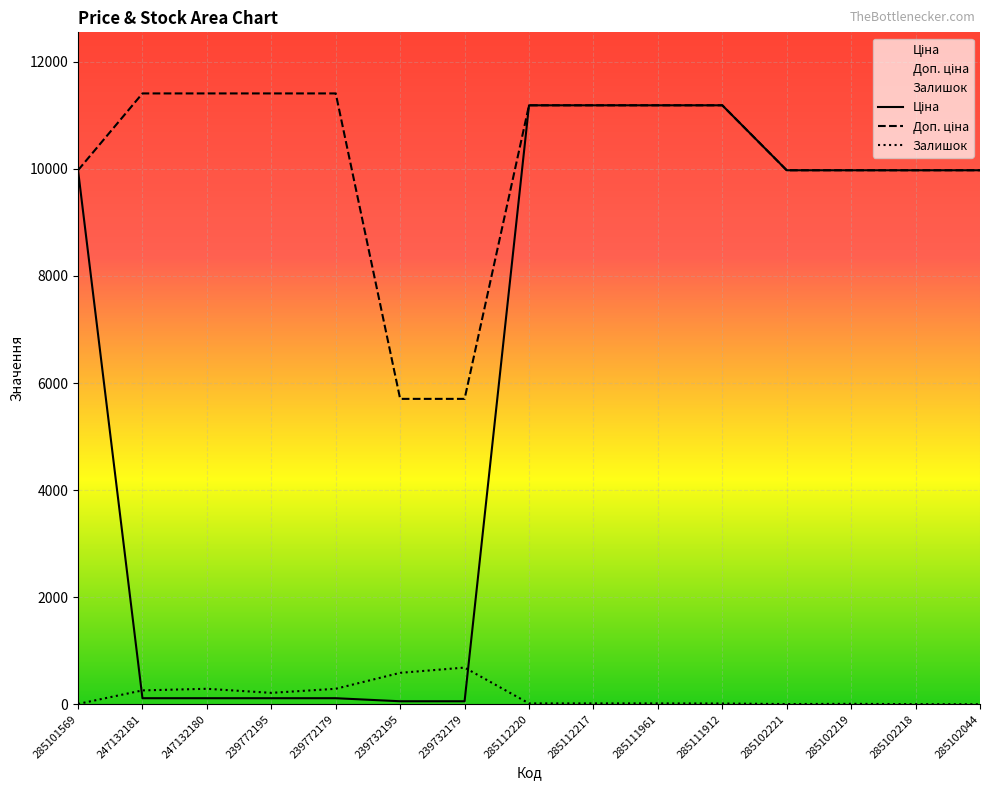

What is the average value of the Залишок series?

161.3